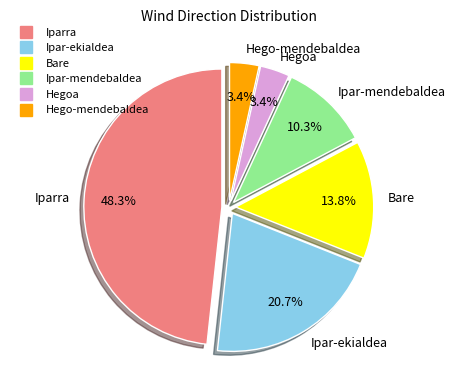

Does Ipar-mendebaldea account for over 50% of the chart?

No